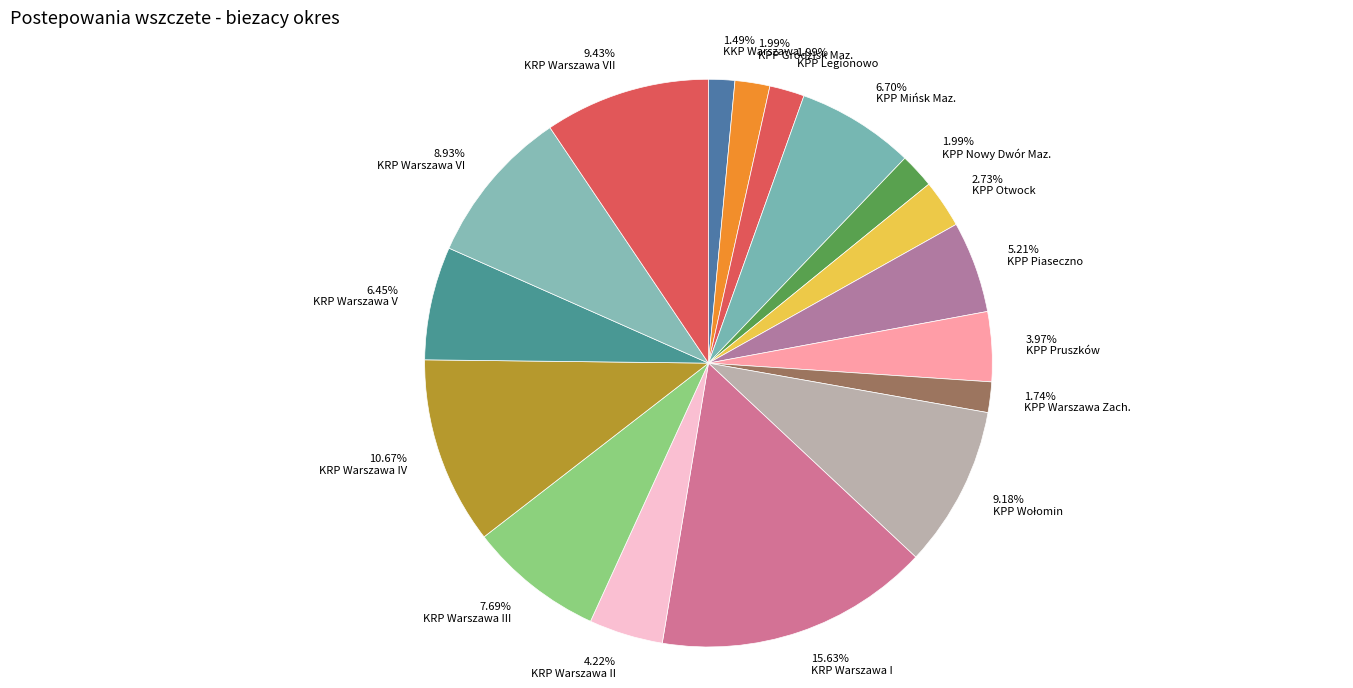

Is KPP Grodzisk Maz. the majority of the pie?

No